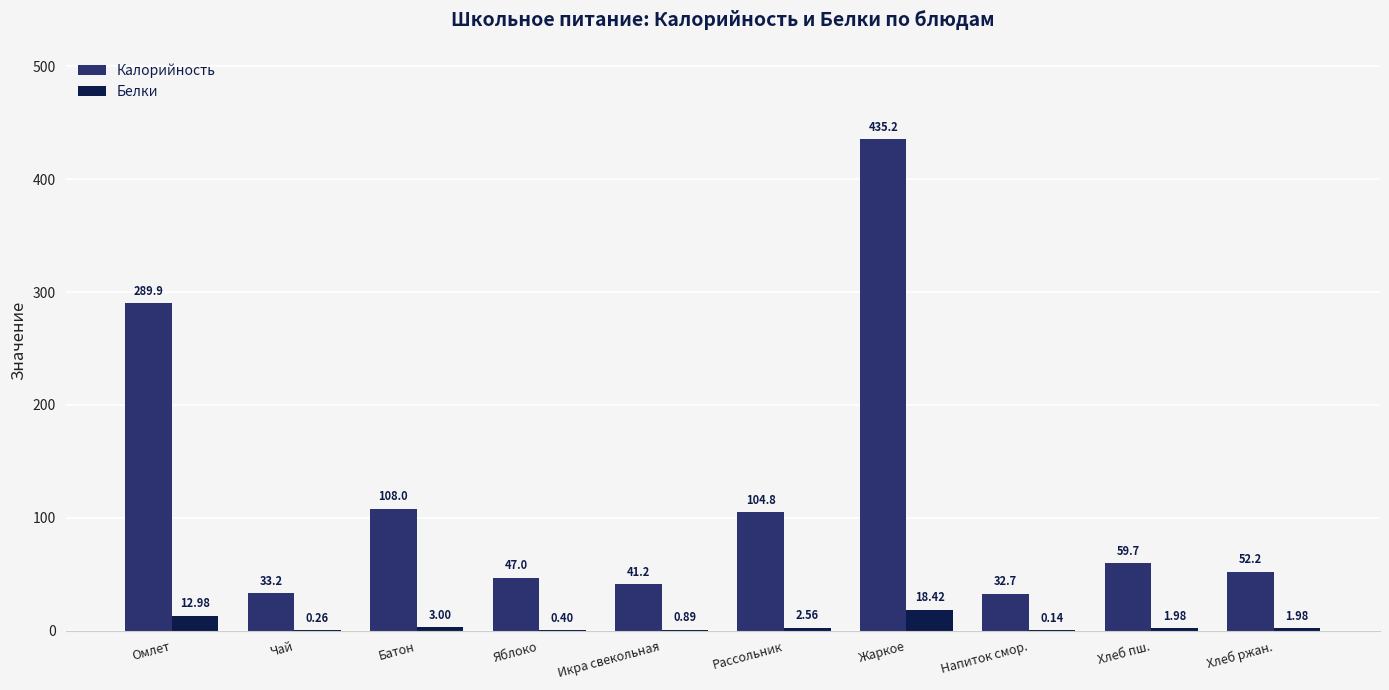

What is the sum of the Белки values at Хлеб пш. and Хлеб ржан.?

4.0